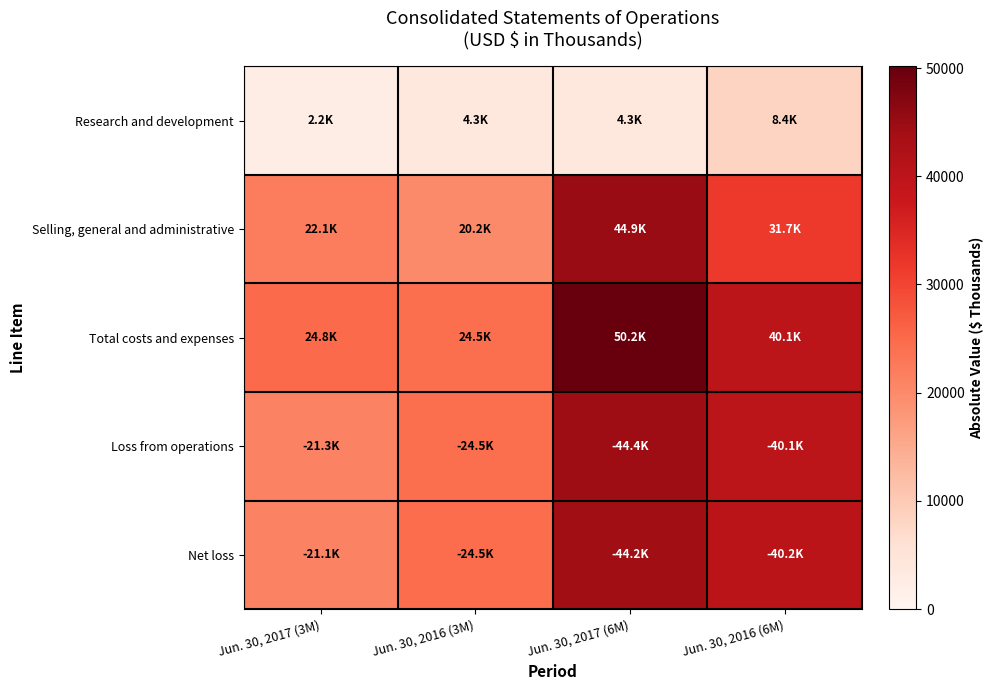

List the series in order of their peak value, highest first.

Total costs and expenses, Selling, general and administrative, Loss from operations, Net loss, Research and development